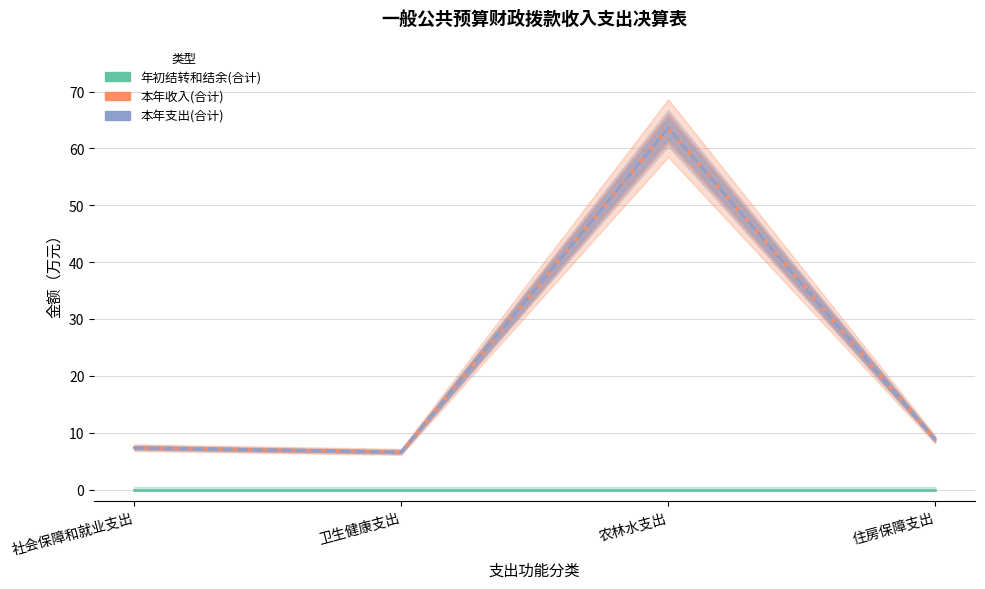

At which label does 本年收入(合计) reach its minimum?

卫生健康支出